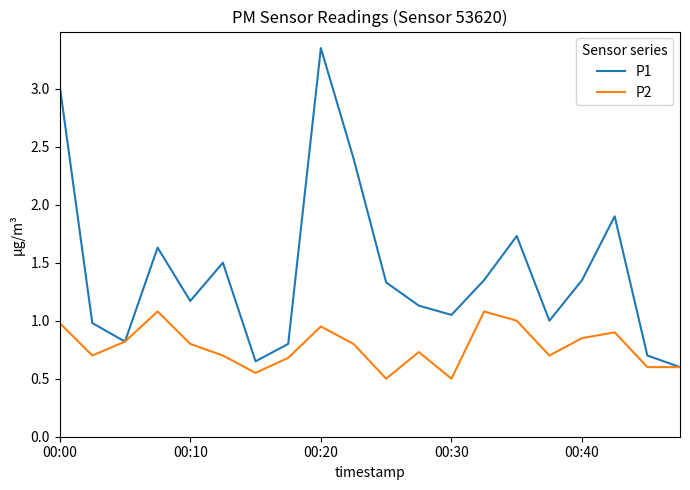

Which series has the largest total across all categories?

P1